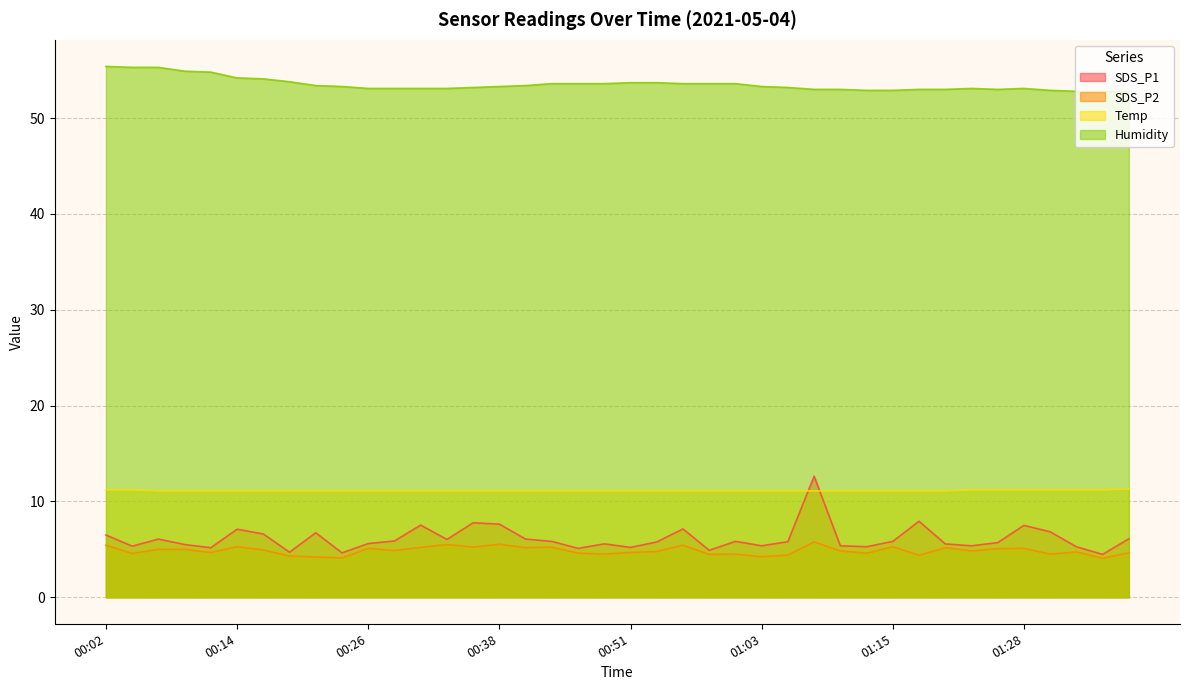

At 00:11, list the series in order from largest to smallest.

Humidity, Temp, SDS_P1, SDS_P2